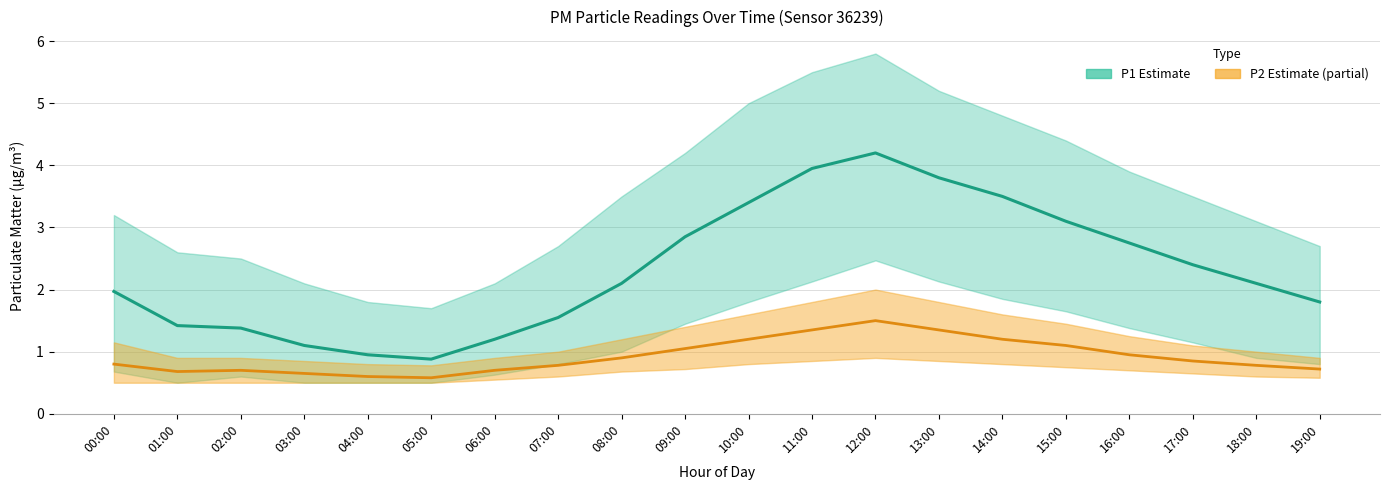

Reading left to right, extract all data points from this chart.

P1 Estimate: 00:00=2.0	01:00=1.4	02:00=1.4	03:00=1.1	04:00=0.9	05:00=0.9	06:00=1.2	07:00=1.6	08:00=2.1	09:00=2.9	10:00=3.4	11:00=4.0	12:00=4.2	13:00=3.8	14:00=3.5	15:00=3.1	16:00=2.8	17:00=2.4	18:00=2.1	19:00=1.8
P2 Estimate: 00:00=0.8	01:00=0.7	02:00=0.7	03:00=0.7	04:00=0.6	05:00=0.6	06:00=0.7	07:00=0.8	08:00=0.9	09:00=1.1	10:00=1.2	11:00=1.4	12:00=1.5	13:00=1.4	14:00=1.2	15:00=1.1	16:00=0.9	17:00=0.8	18:00=0.8	19:00=0.7